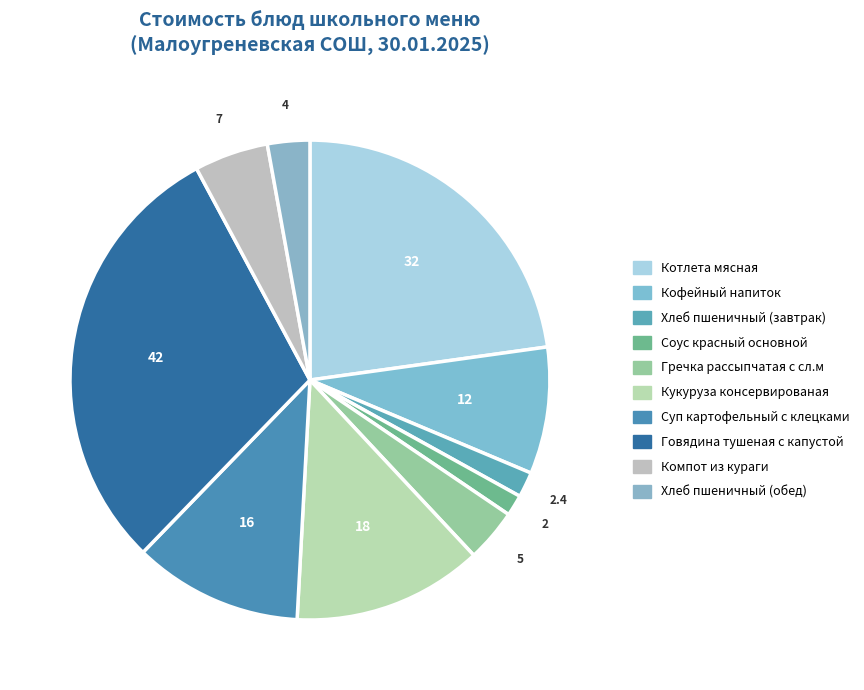

What percentage is the Говядина тушеная с капустой slice, to the nearest percent?

30%